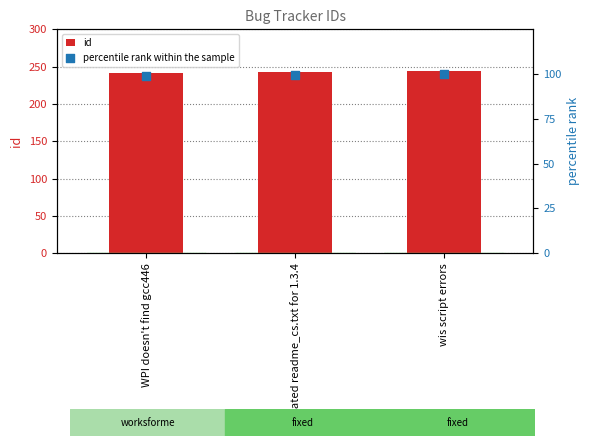

At which category is the sum across all series the highest?

wis script errors